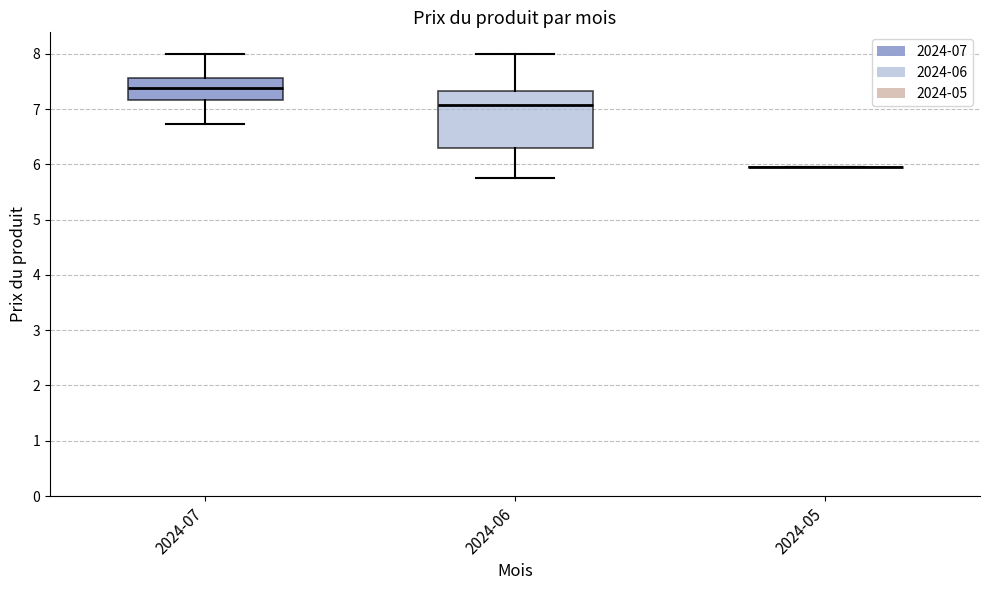

Where does the upper whisker of the box for 2024-06 end on the y-axis? The values are not printed on the chart, so give them approximately, as read against the axis.

8.0